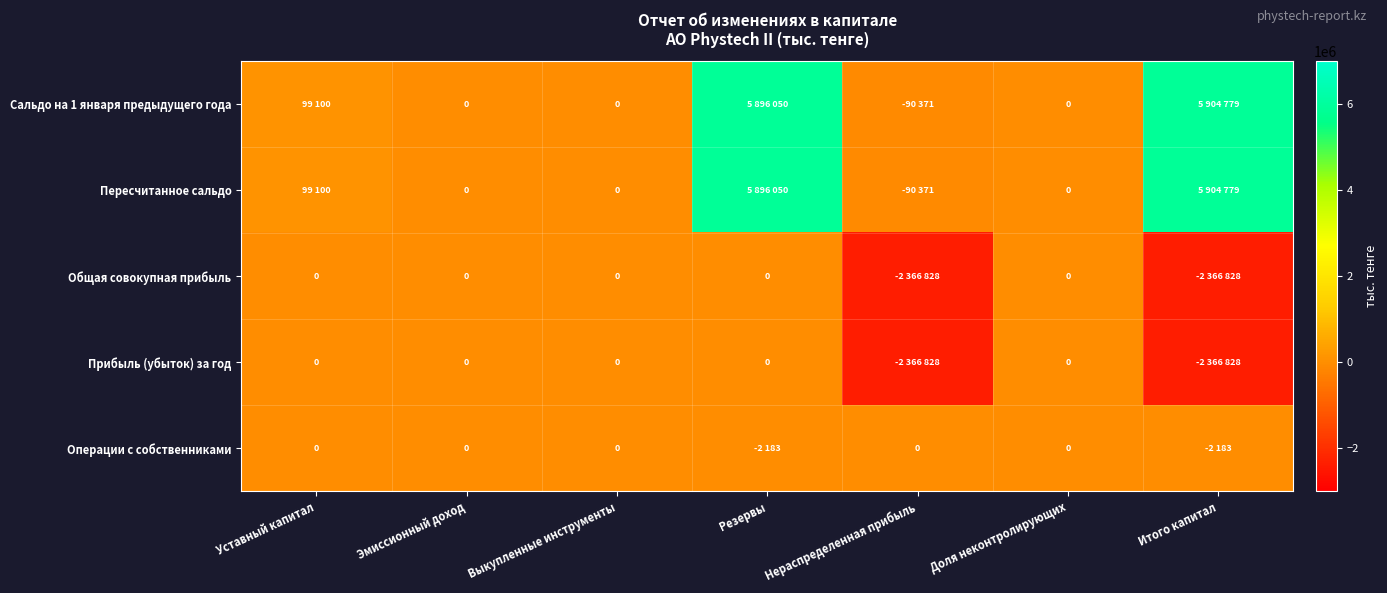

How many positive values does the Сальдо на 1 января предыдущего года series have?

3